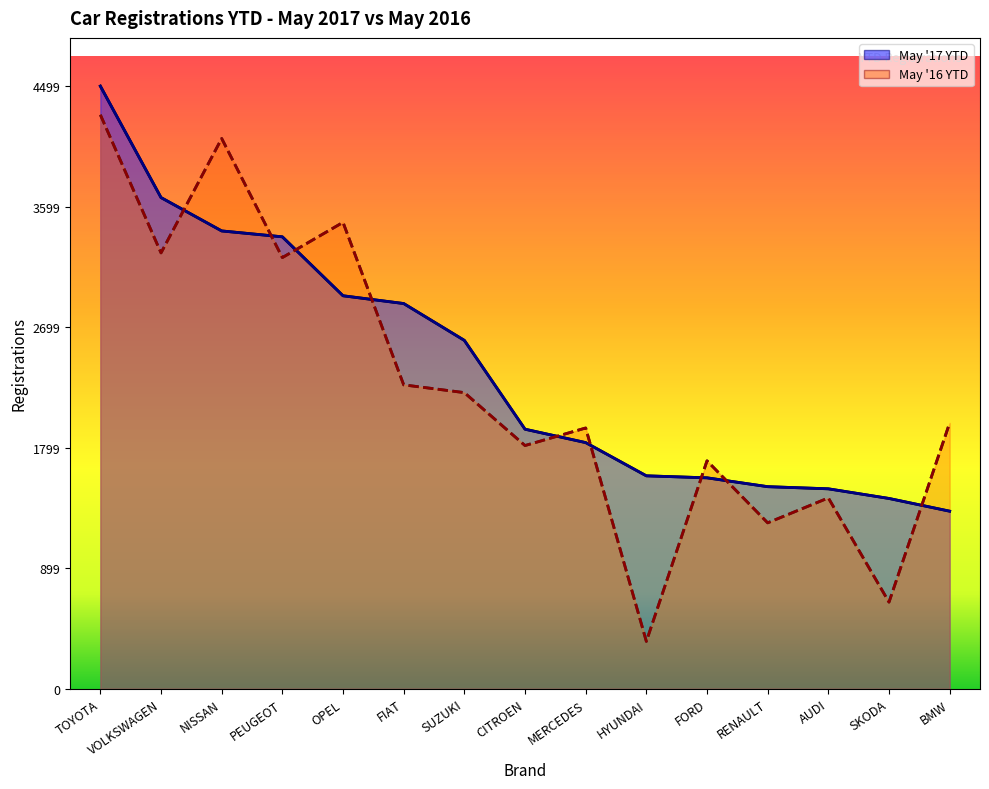

Where is the first local maximum for May '16 YTD?

NISSAN